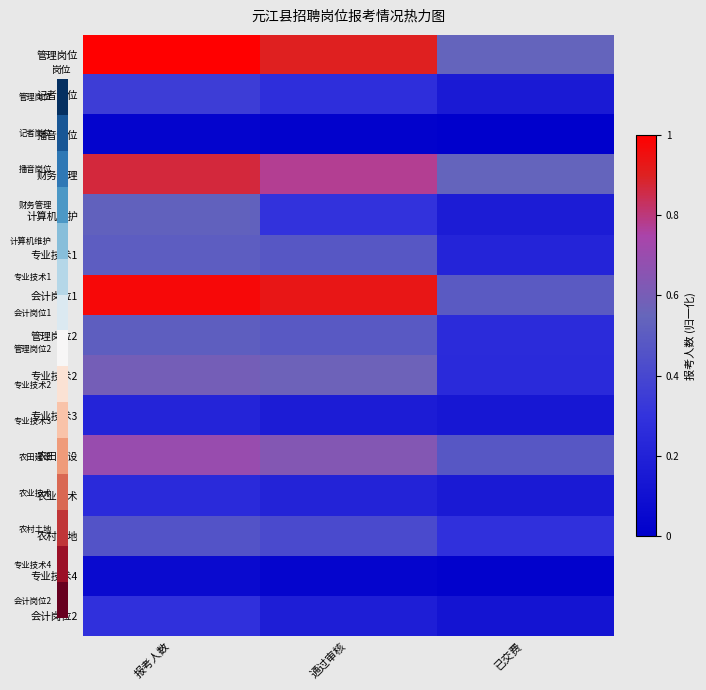

Which series has the largest total across all categories?

管理岗位